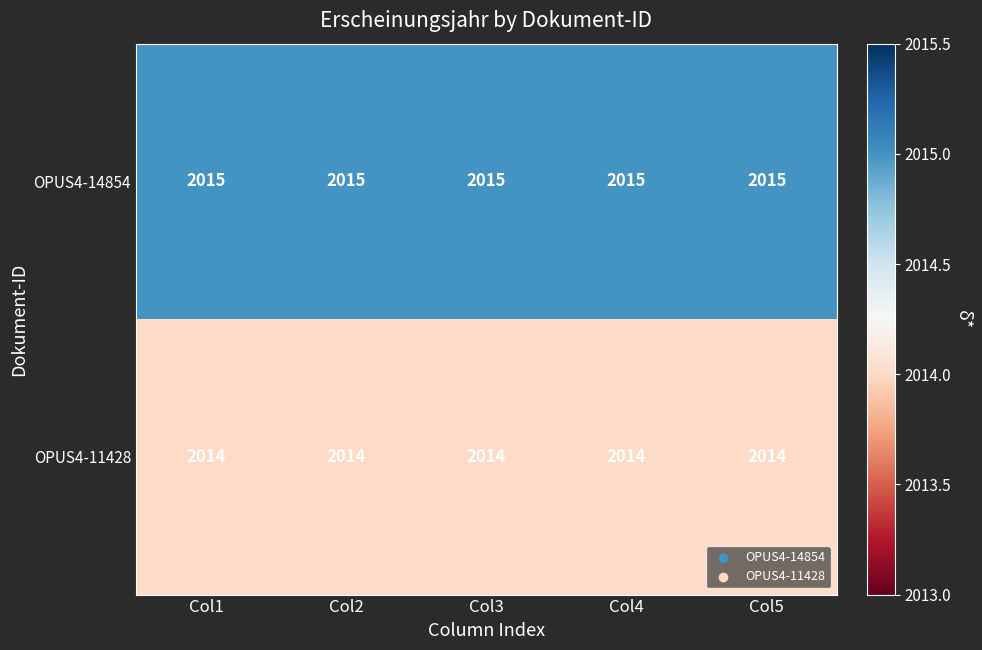

Is it true that OPUS4-11428 equals 1293 at Col4?

False